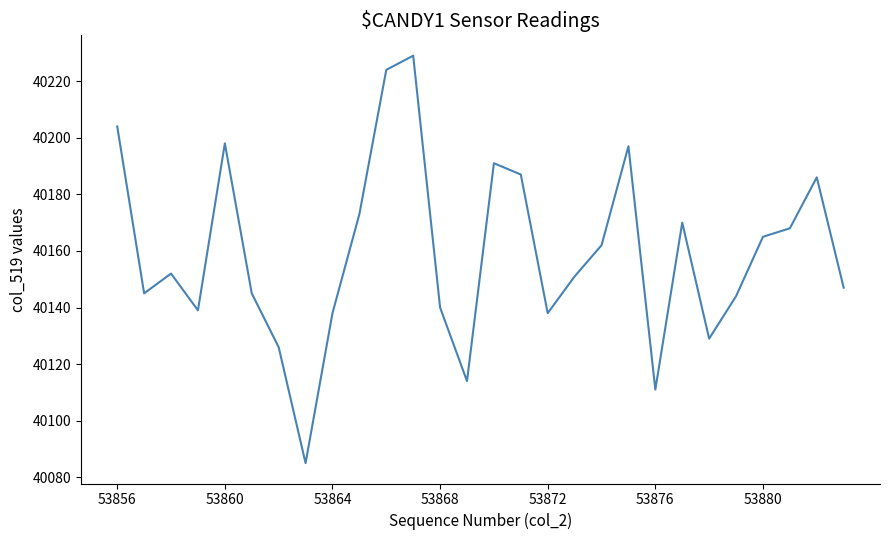

What is the smallest value displayed?

40085